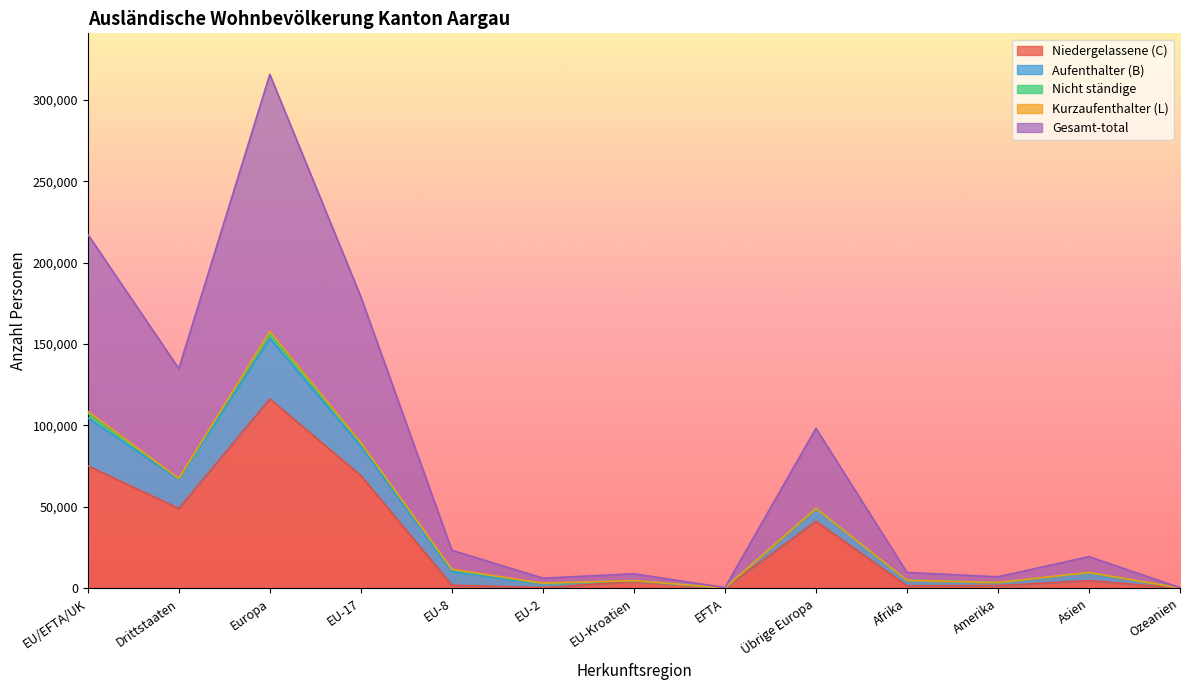

List the labels in order of Kurzaufenthalter (L) value, smallest first.

EFTA, Ozeanien, Afrika, Amerika, EU-Kroatien, Asien, Übrige Europa, Drittstaaten, EU-2, EU-8, EU-17, EU/EFTA/UK, Europa